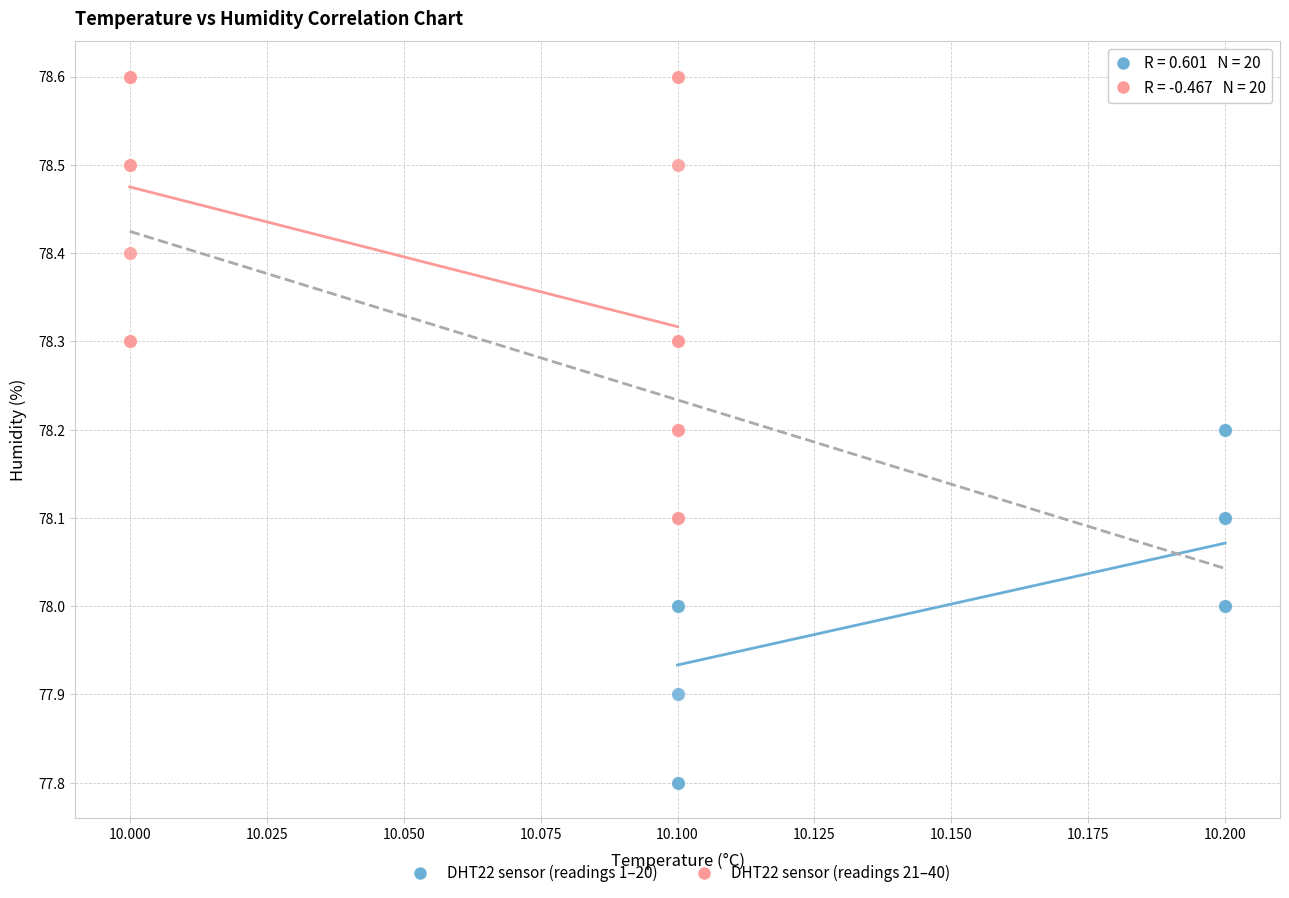

Which series has the largest Y range (max minus min)?

DHT22 sensor (readings 21–40)